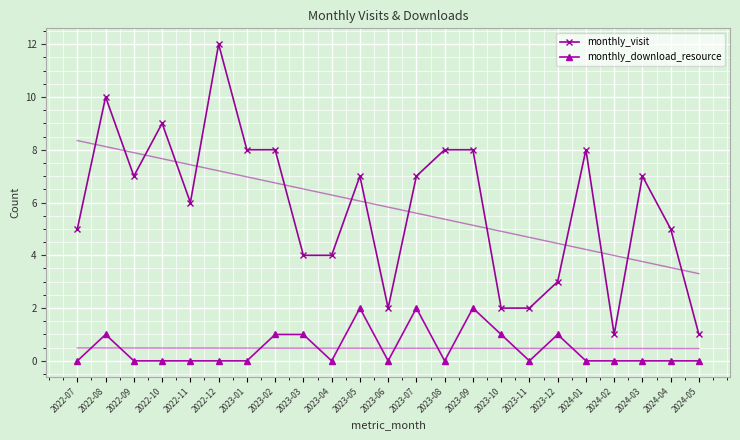

True or false: monthly_visit has a value of 7 at 2023-05.

True